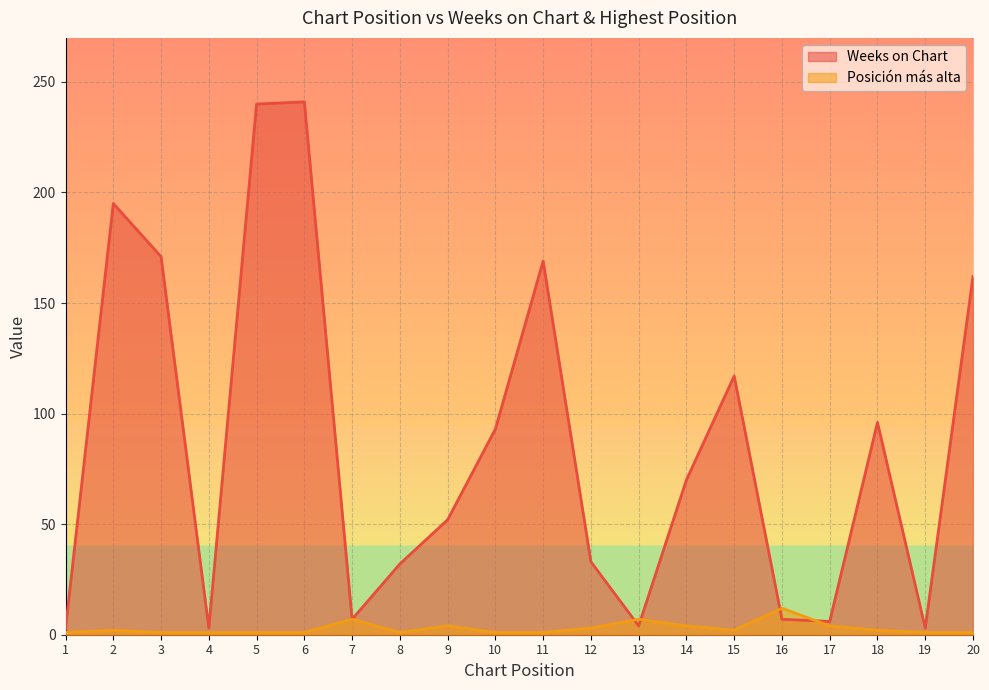

At which category does Posicion mas alta reach its first local valley?

8